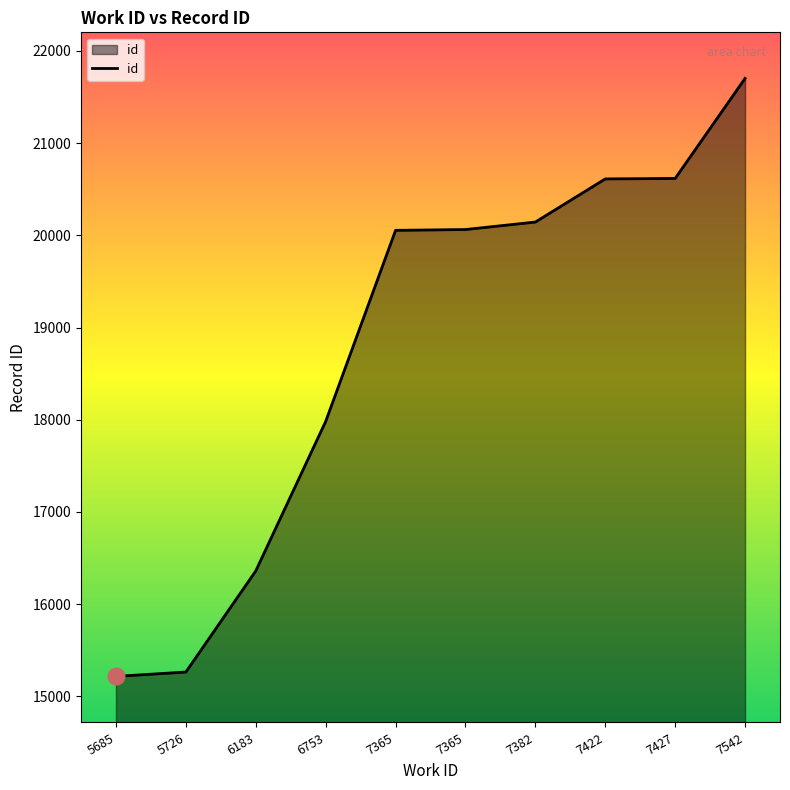

Does the chart have visible grid lines?

No